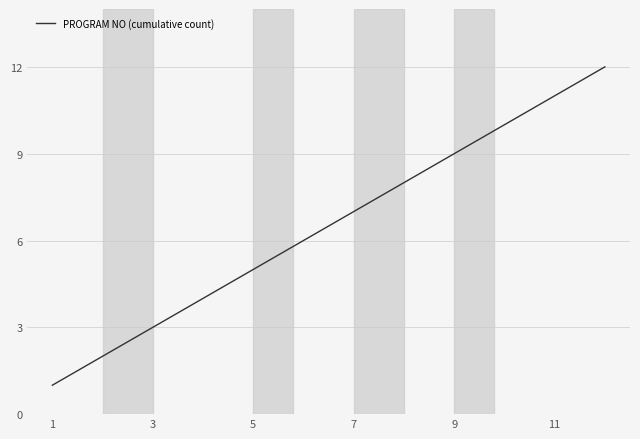

What is the difference between the maximum and minimum values?

11